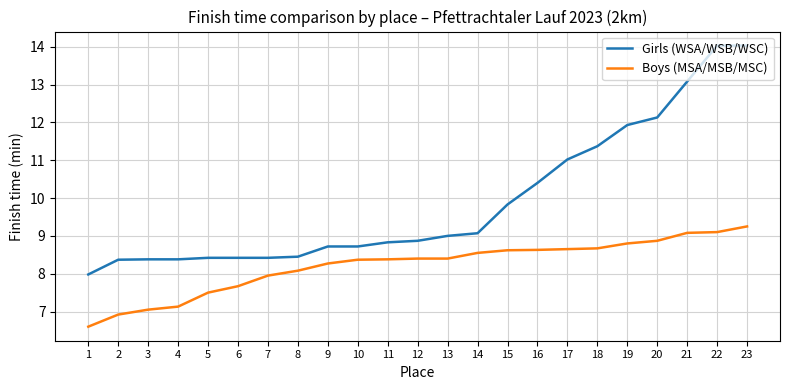

What value does the Boys (MSA/MSB/MSC) series have at 10?

8.4